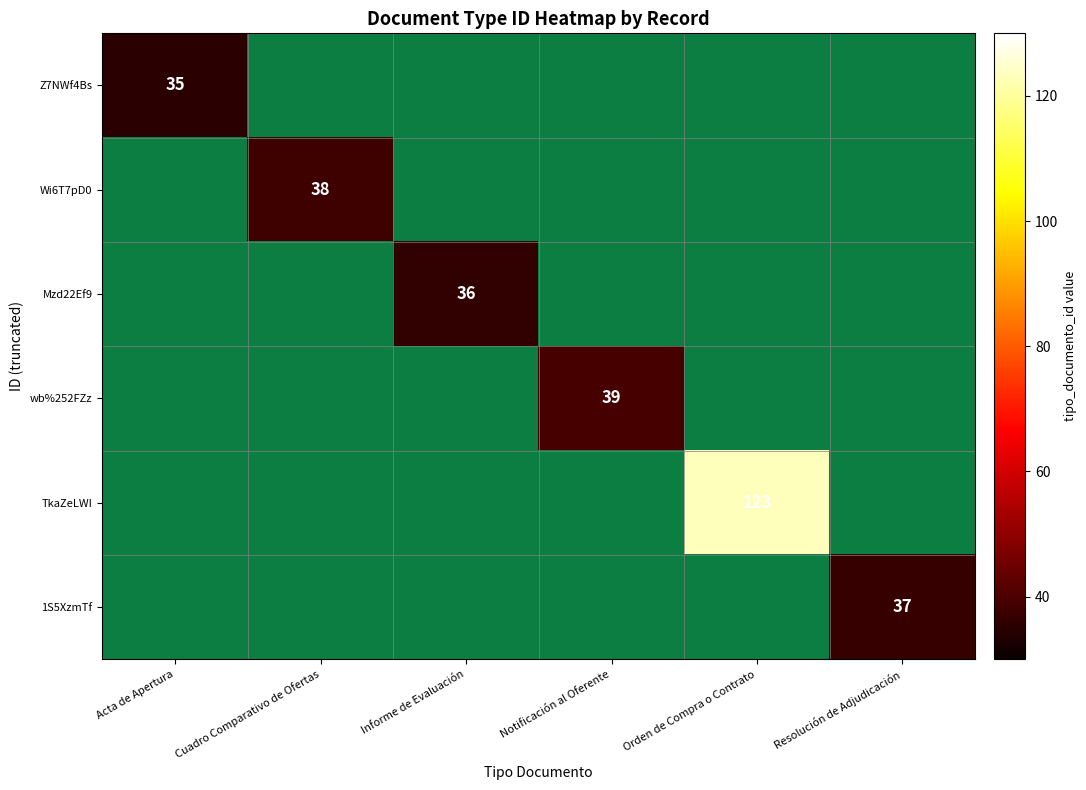

Which category has the lowest value across all series?

Acta de Apertura